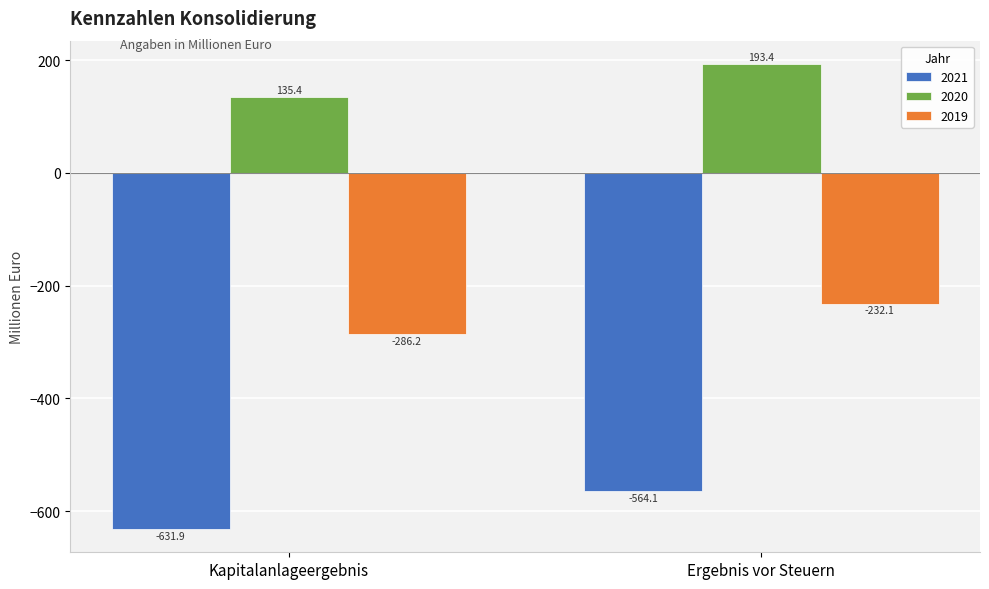

What are all the series names shown in the legend?

2021, 2020, 2019